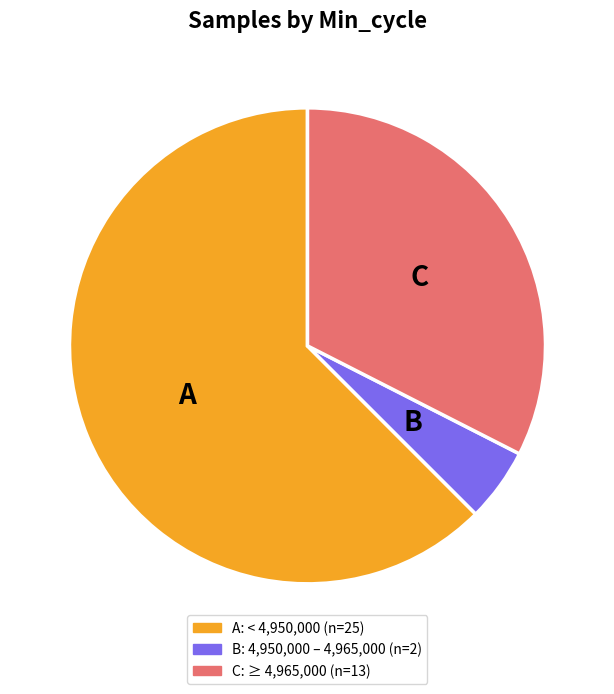

Does any single category account for the majority?

Yes